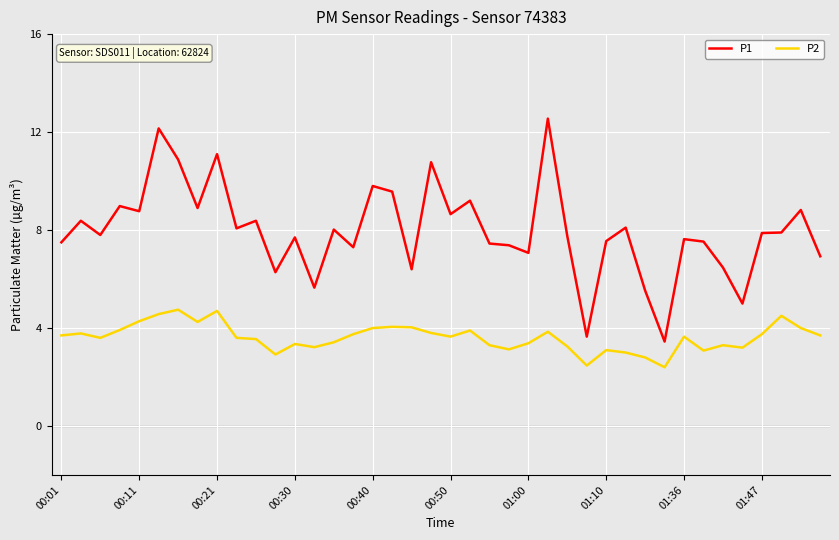

True or false: P2 and P1 intersect in this chart.

False